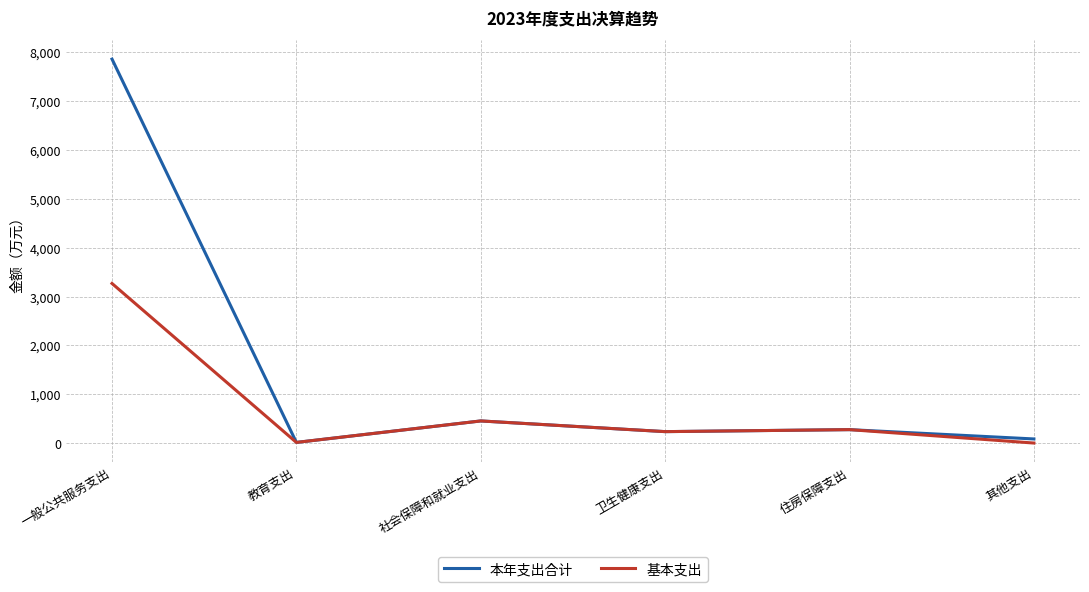

Count the number of data series in this chart.

2